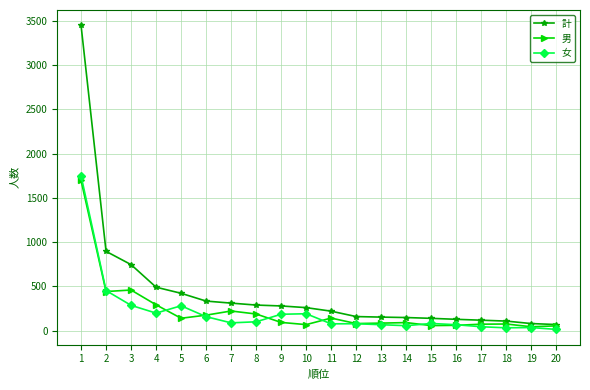

The value of 男 at 2 is 443. True or false?

True